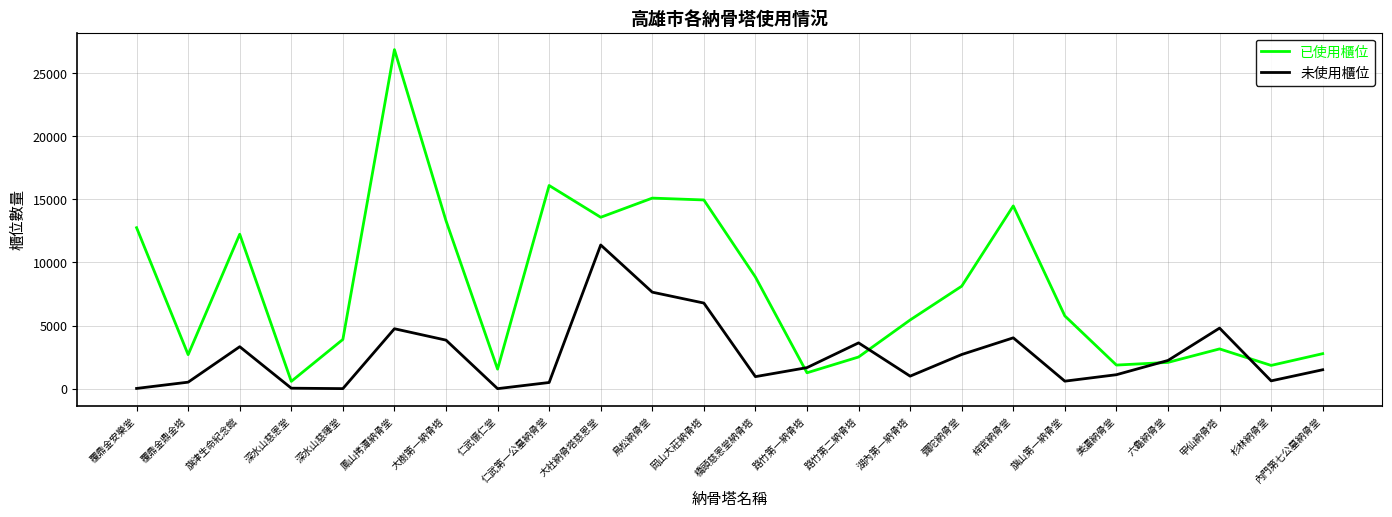

What are all the series names shown in the legend?

已使用櫃位, 未使用櫃位